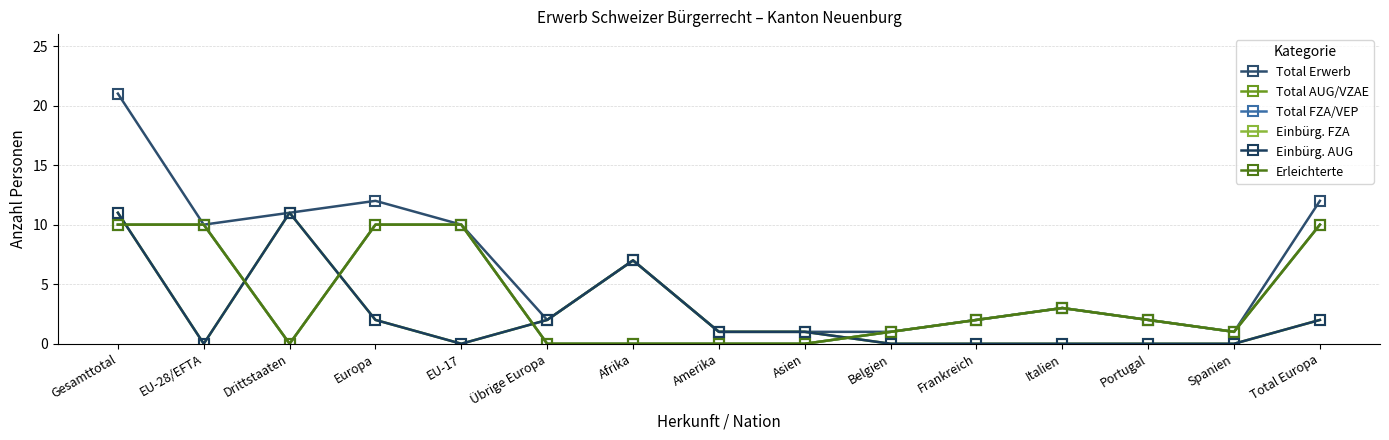

How many series are shown in this chart?

6